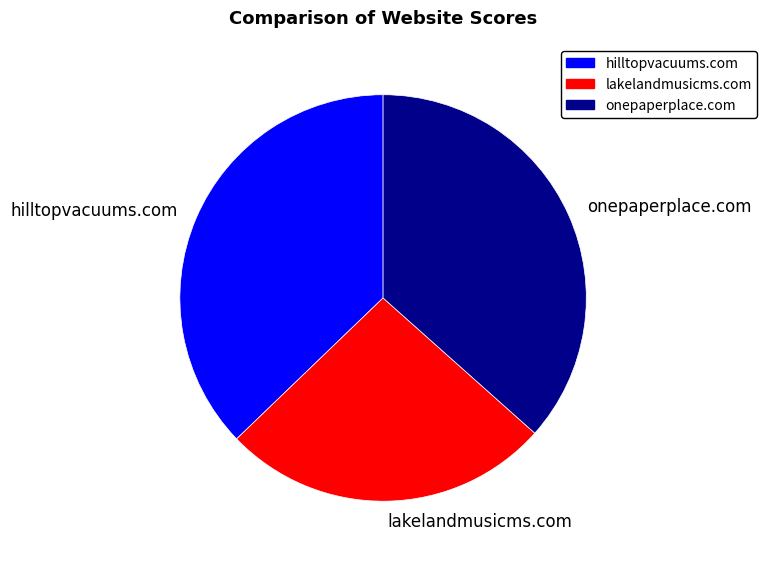

Does hilltopvacuums.com represent more than half of the total?

No